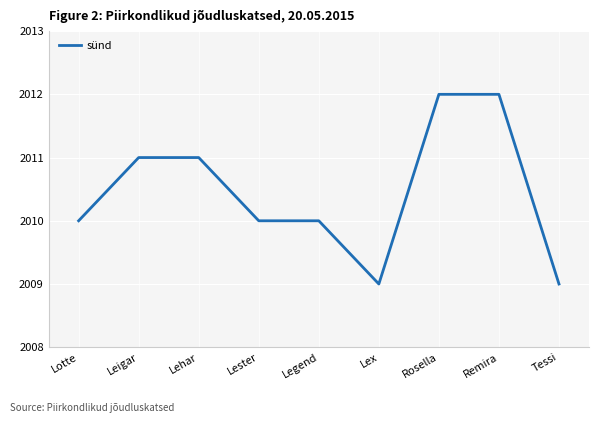

How many series are shown in this chart?

1